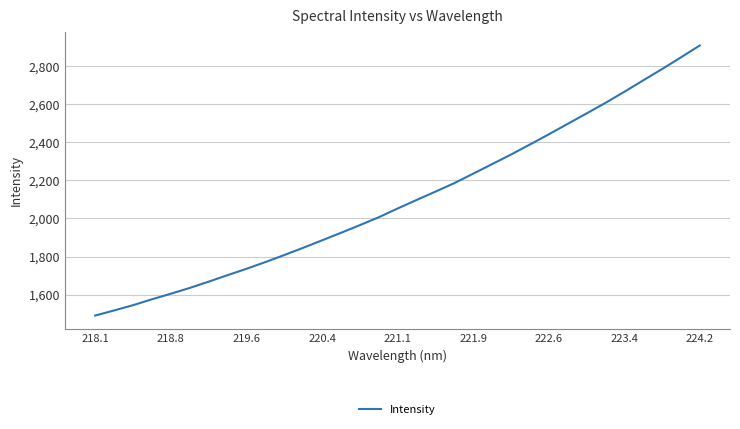

What is the difference between the maximum and minimum values?

1418.1